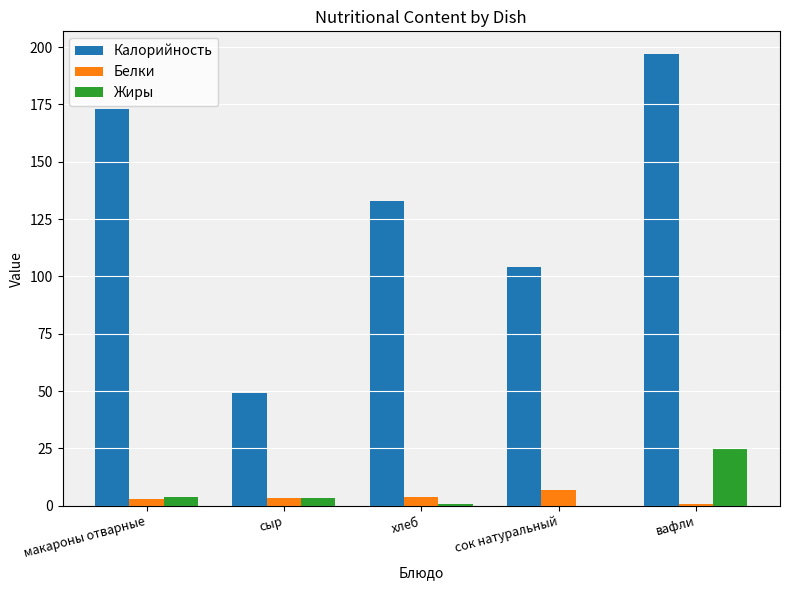

At which category is the sum across all series the highest?

вафли